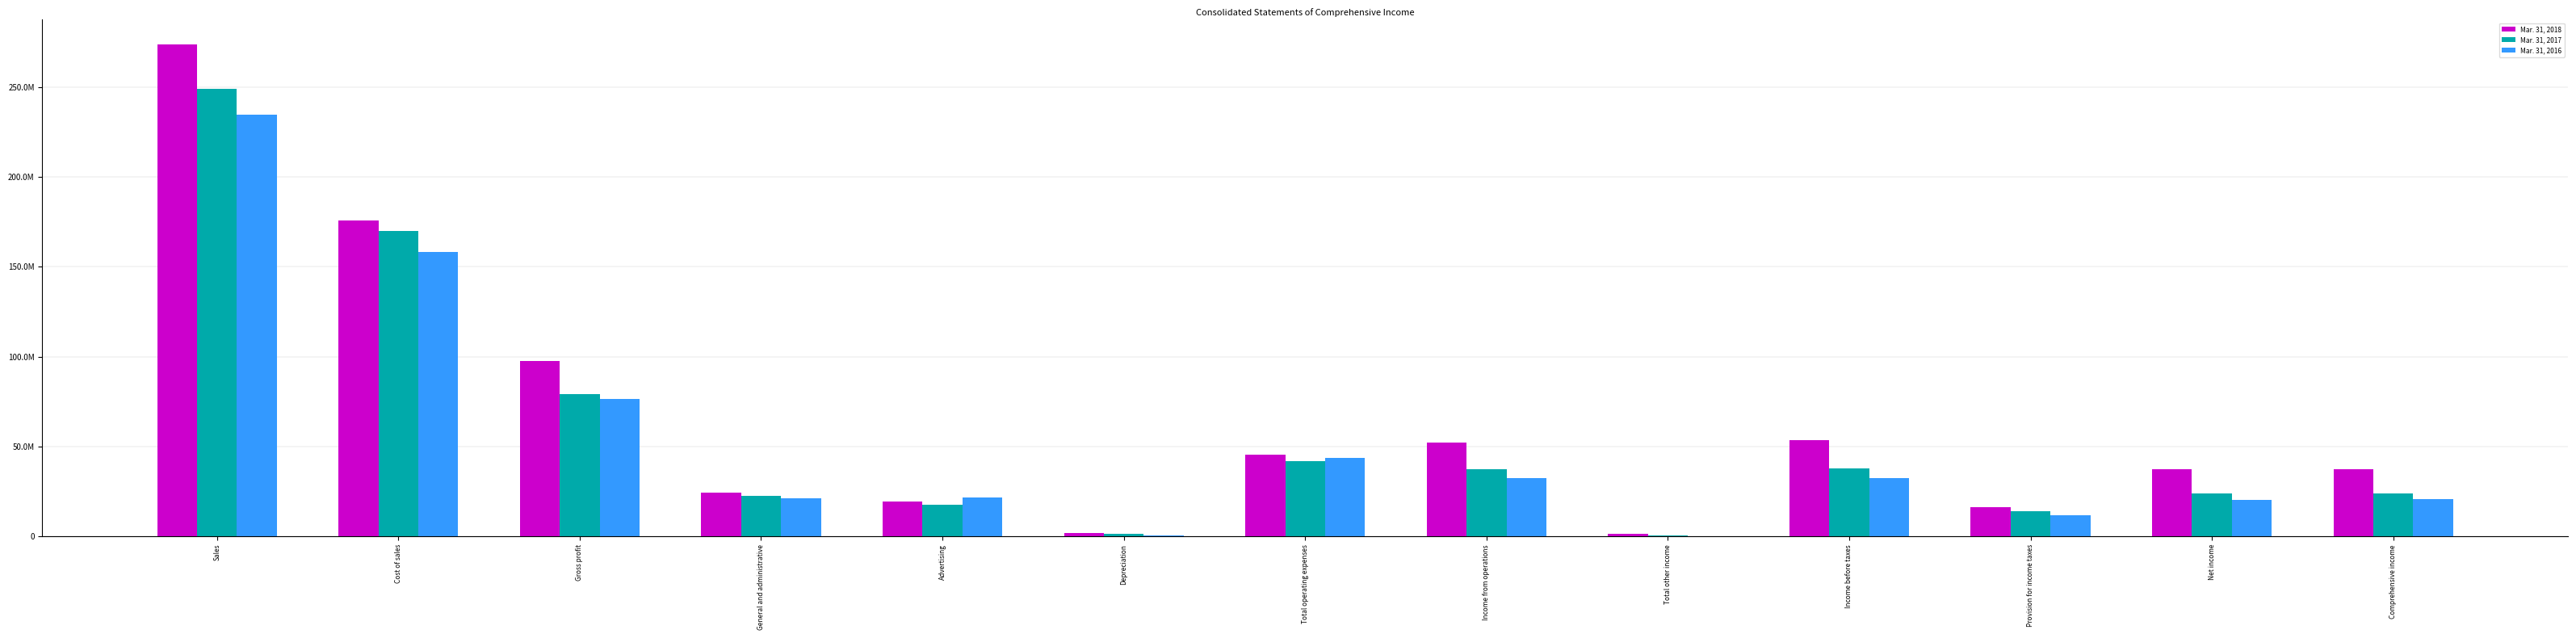

What is the value of the Mar. 31, 2018 bar at the 12th from the left?

37283000